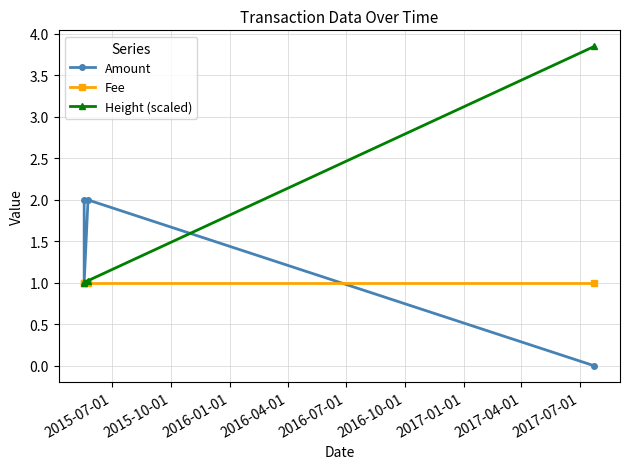

Between 2015-10-01 and 2015-07-01, which is larger?

2015-07-01